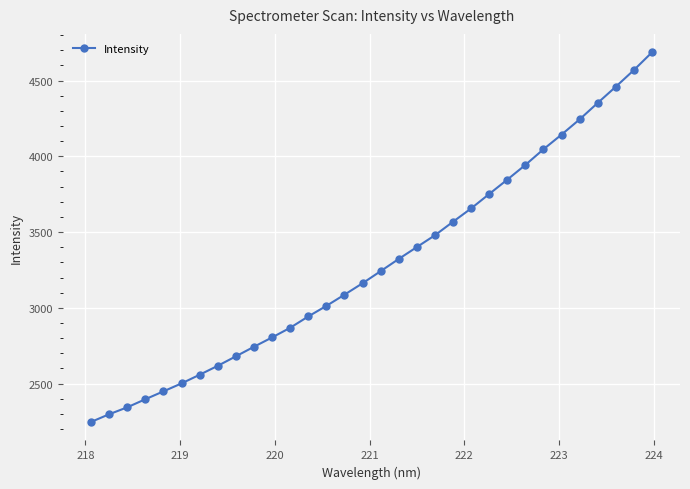

What is the value of the 19th point from the left?

3401.0